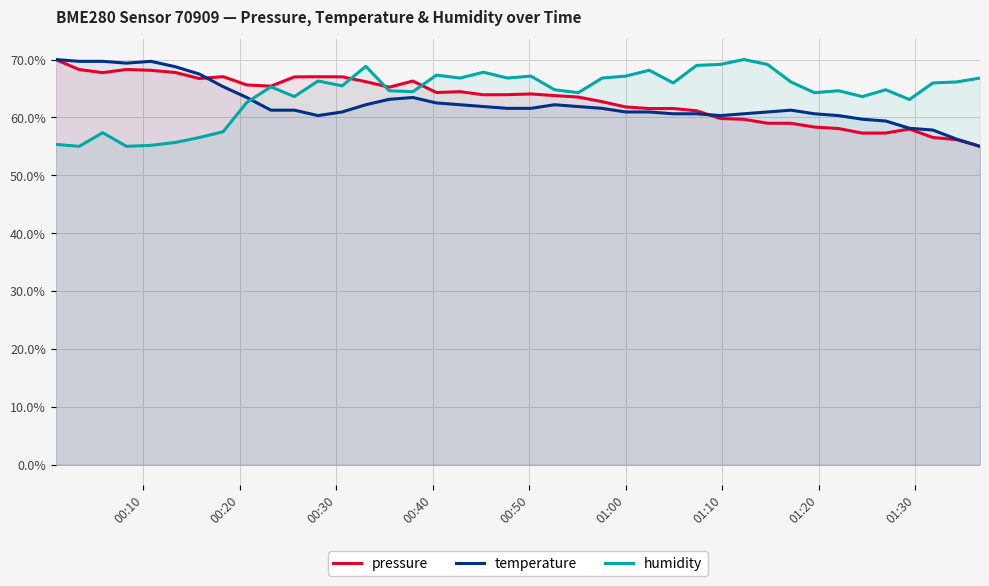

What is the minimum value shown in the chart?

55.0